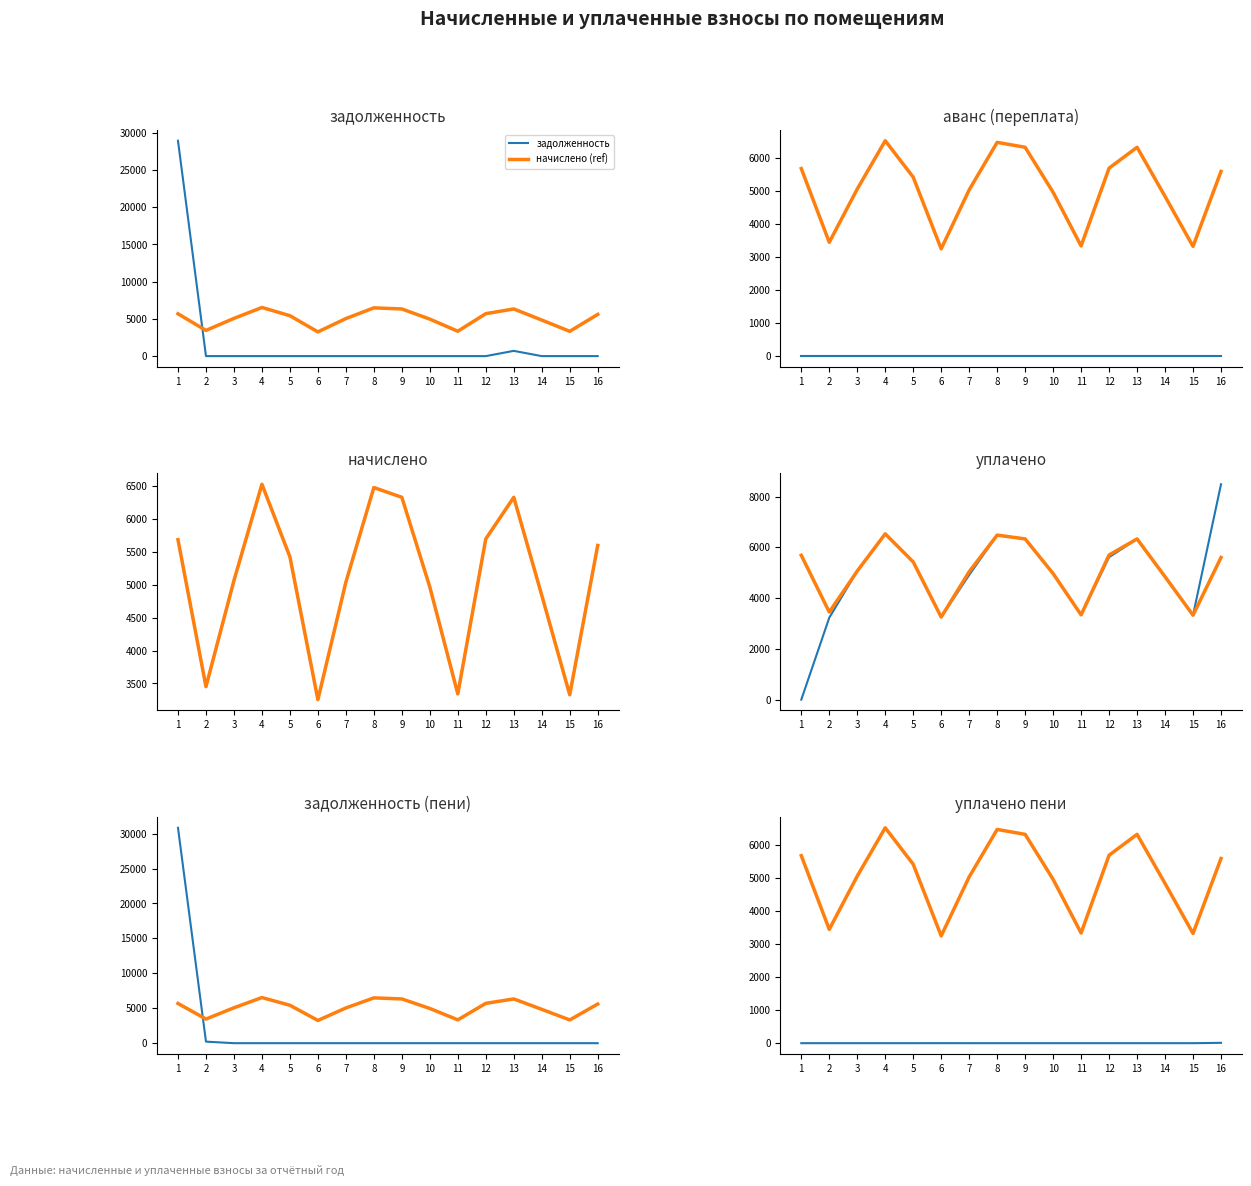

Reading left to right, transcribe all the data shown in this chart.

задолженность: 1=28936.4	2=0.0	3=0.0	4=0.0	5=0.0	6=0.0	7=0.0	8=0.0	9=0.0	10=0.0	11=0.0	12=0.0	13=703.8	14=0.0	15=0.0	16=0.0
начислено: 1=5688.4	2=3451.9	3=5067.4	4=6532.9	5=5427.6	6=3254.0	7=5042.5	8=6483.1	9=6334.2	10=4968.0	11=3341.0	12=5700.8	13=6334.2	14=4843.8	15=3328.6	16=5601.4
уплачено: 1=0.0	2=3229.2	3=5067.4	4=6532.9	5=5427.6	6=3254.0	7=4912.6	8=6483.1	9=6334.2	10=4968.0	11=3341.0	12=5613.3	13=6334.2	14=4843.8	15=3328.6	16=8487.8
задолженность (пени): 1=30832.5	2=222.8	3=0.0	4=0.0	5=0.0	6=0.0	7=0.0	8=0.0	9=0.0	10=0.0	11=0.0	12=0.0	13=0.0	14=0.0	15=0.0	16=0.0
уплачено пени: 1=0.0	2=0.0	3=0.0	4=0.0	5=0.0	6=1.1	7=0.0	8=0.0	9=0.0	10=0.0	11=0.0	12=0.0	13=0.0	14=0.0	15=0.0	16=10.6